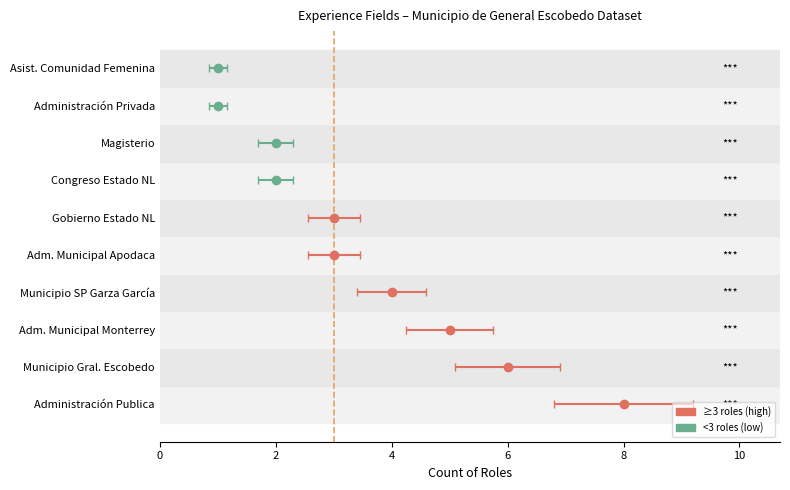

List the labels in order of value, smallest first.

administración Privada, Asistencia a la Comunidad Femenina, Congreso del Estado de Nuevo León, Magisterio, Administración Municipal de Apodaca, Gobierno del Estado de Nuevo León, Municipio de San Pedro Garza García, Administración Municipal de Monterrey, Municipio de General Escobedo, Administración Publica